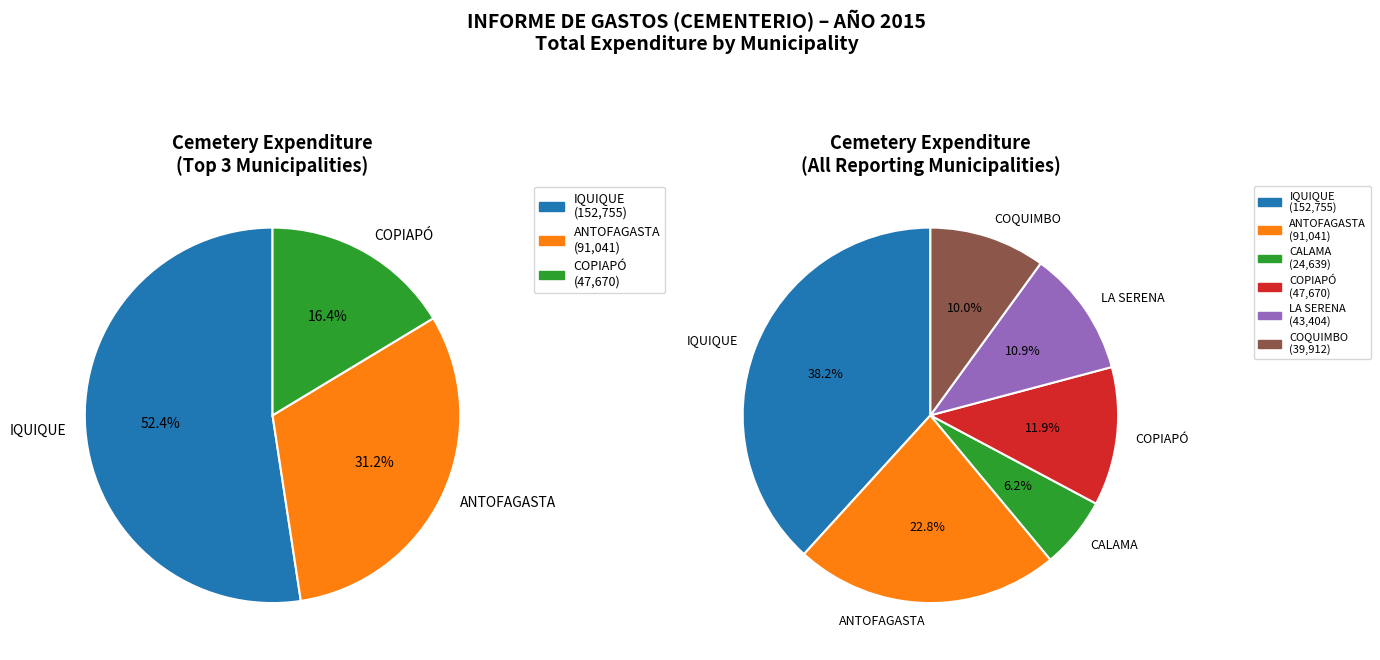

Does COQUIMBO account for over 50% of the chart?

No